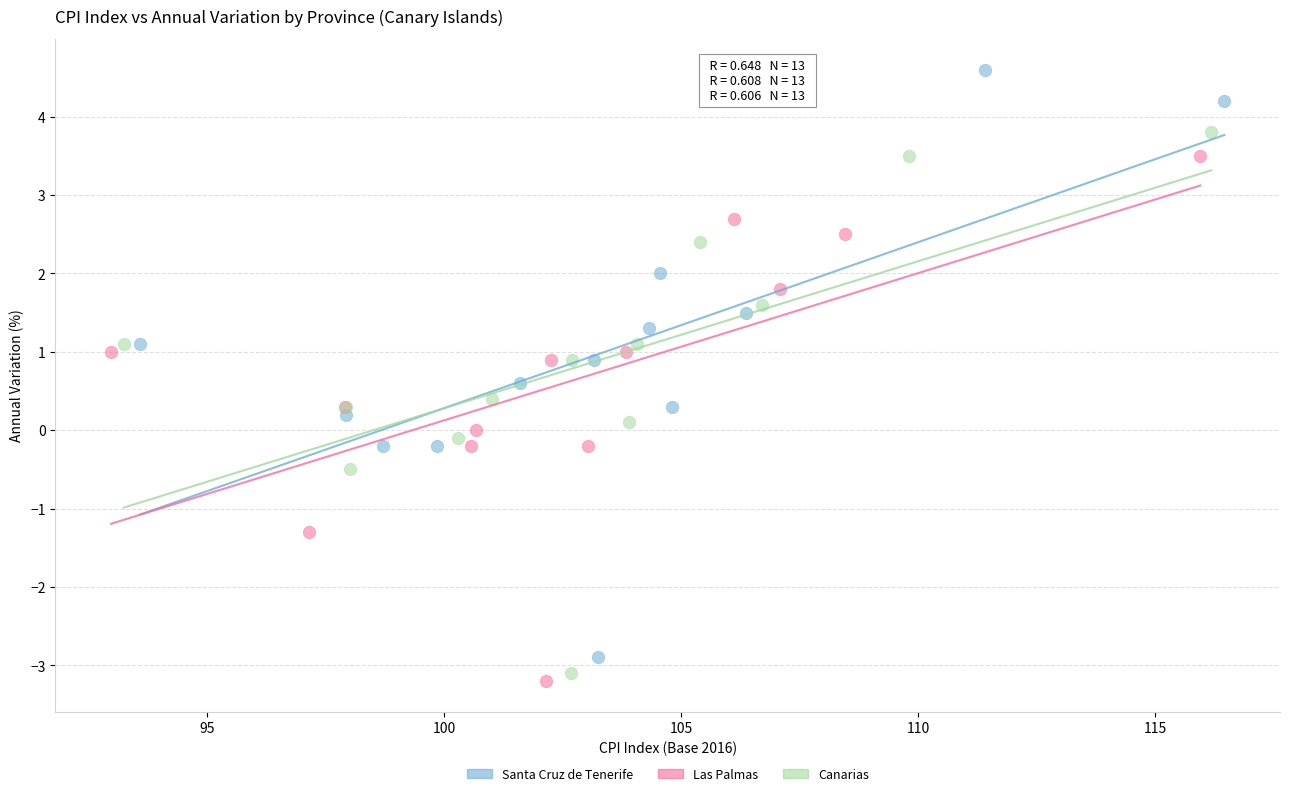

Which series has the widest spread of Y values?

Santa Cruz de Tenerife